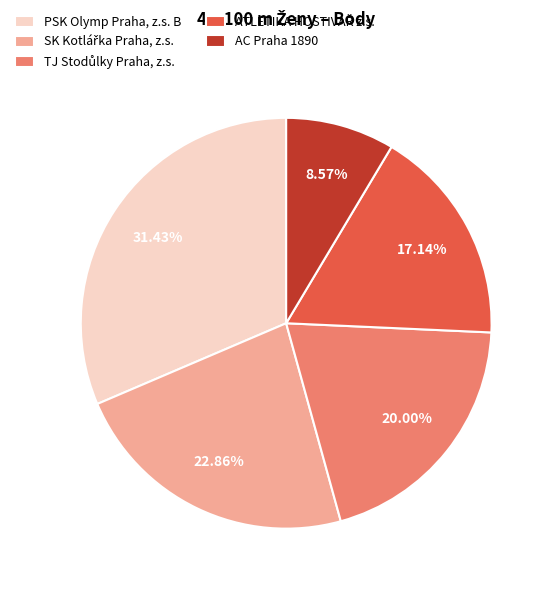

Which slice is the smallest?

AC Praha 1890